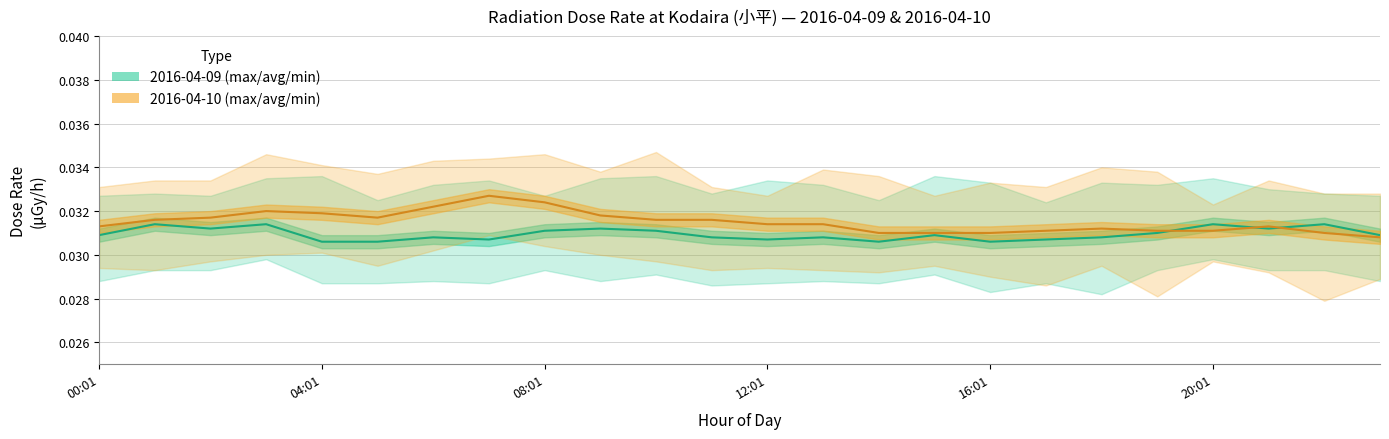

List the series in order of their overall mean, highest first.

線量率 平均値 (average) μGy/h 2016-04-10, 線量率 平均値 (average) μGy/h 2016-04-09